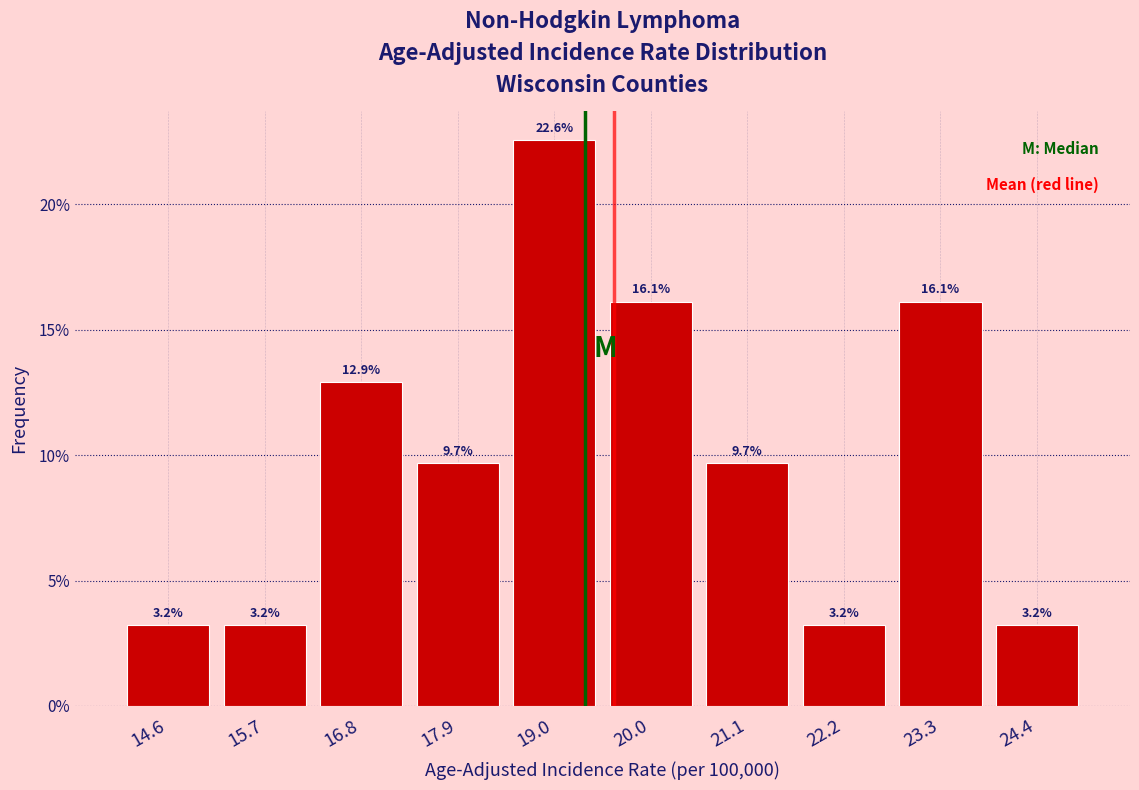

What is the height of the bar covering 14.10 to 15.18 on the x-axis? The bar edges are not printed on the chart, so give them approximately, as read against the axis.

3.2